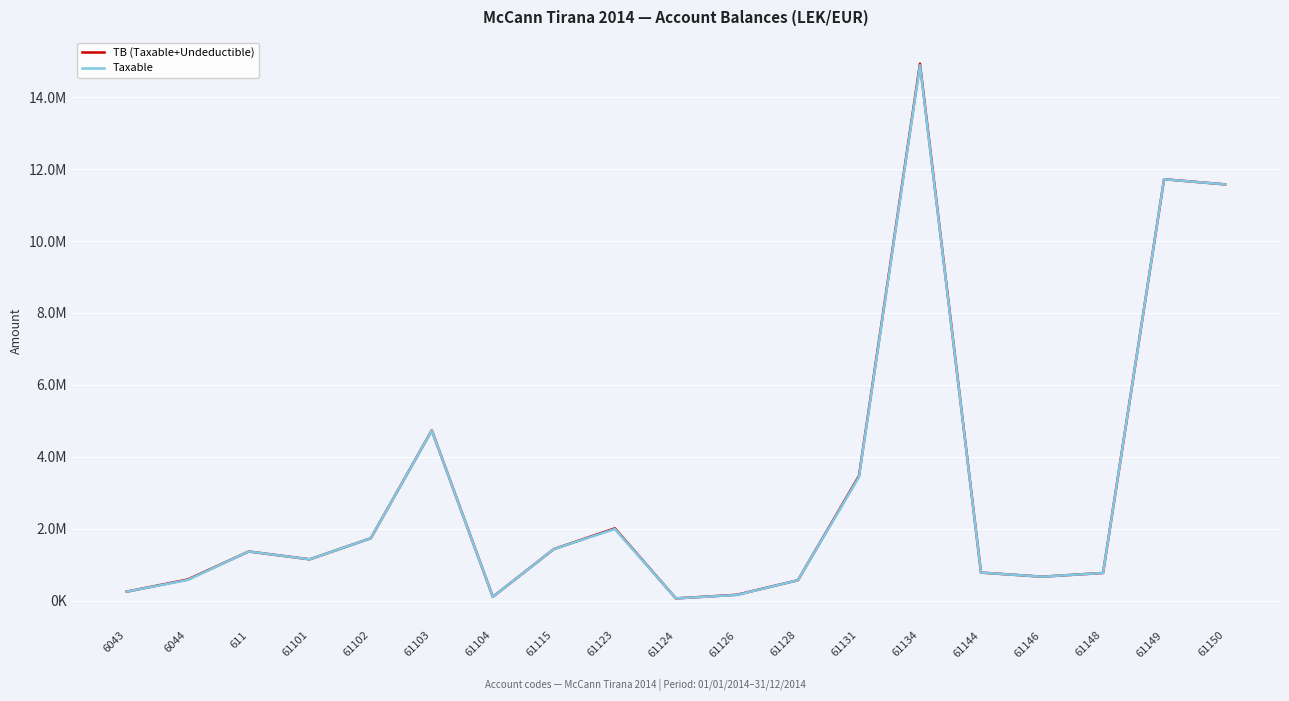

What are all the series names shown in the legend?

TB (Taxable+Undeductible), Taxable